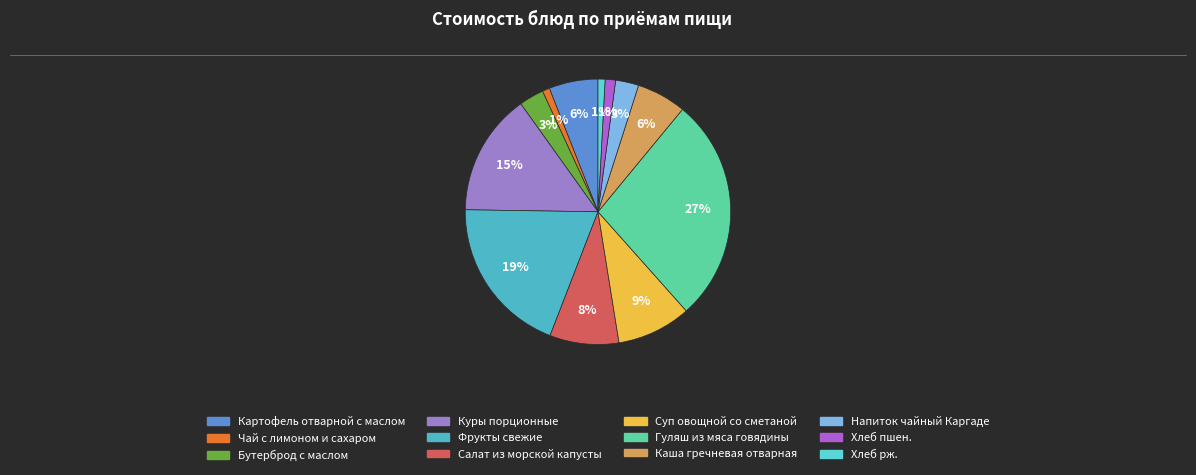

To the nearest percent, what percentage of the pie is Бутерброд с маслом?

3%